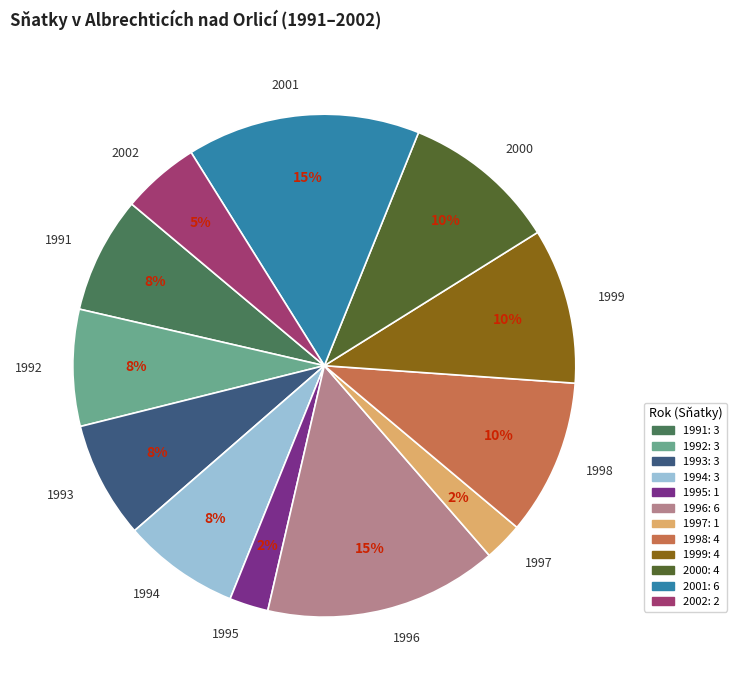

Does 1993 represent more than half of the total?

No